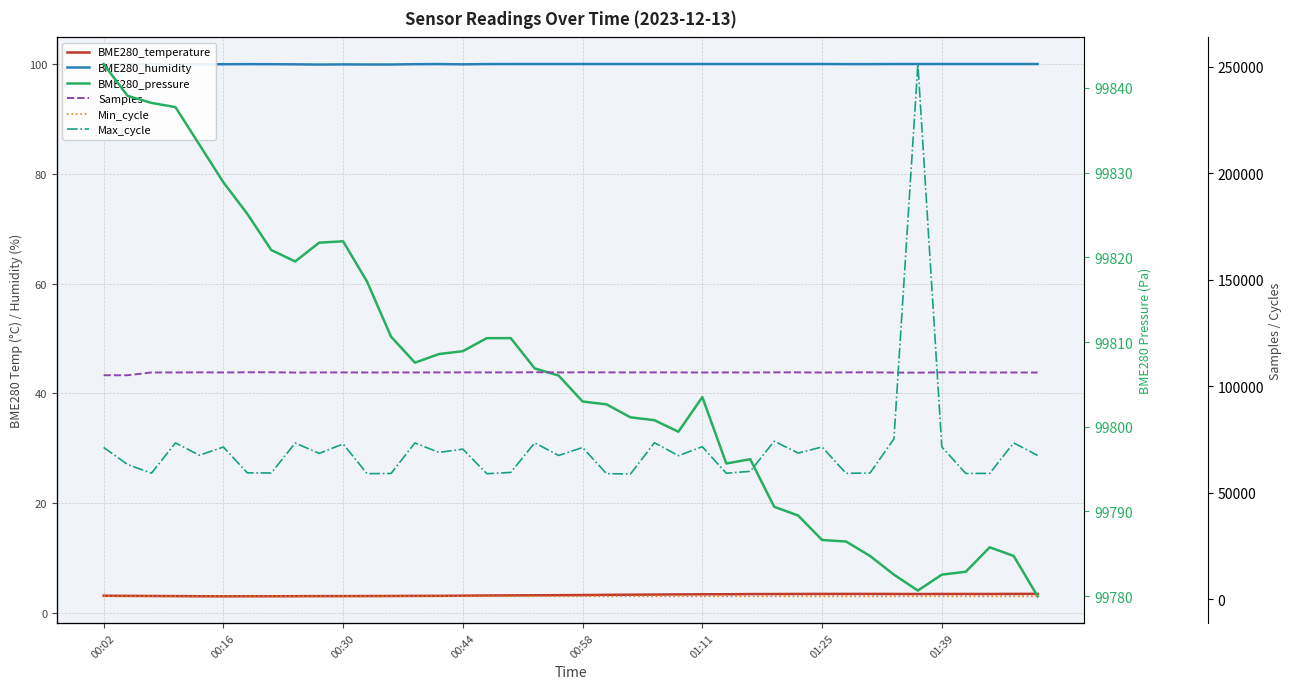

Reading right to left, what are all the values shown in this chart?

BME280_temperature: 3.5	3.5	3.5	3.5	3.5	3.5	3.5	3.5	3.5	3.5	3.5	3.5	3.5	3.4	3.4	3.4	3.4	3.4	3.3	3.3	3.3	3.2	3.2	3.2	3.2	3.1	3.1	3.1	3.1	3.1	3.1	3.1	3.1	3.1	3.0	3.1	3.1	3.1	3.1	3.2
BME280_humidity: 100.0	100.0	100.0	100.0	100.0	100.0	100.0	100.0	100.0	100.0	100.0	100.0	100.0	100.0	100.0	100.0	100.0	100.0	100.0	100.0	100.0	100.0	100.0	100.0	99.9	100.0	100.0	99.9	99.9	99.9	99.9	99.9	100.0	100.0	100.0	99.9	99.9	100.0	100.0	99.9
BME280_pressure: 99780.0	99784.8	99785.8	99782.9	99782.5	99780.7	99782.5	99784.8	99786.4	99786.6	99789.5	99790.6	99796.2	99795.7	99803.5	99799.4	99800.8	99801.1	99802.6	99803.0	99806.0	99806.9	99810.5	99810.5	99808.9	99808.6	99807.6	99810.6	99817.1	99821.9	99821.7	99819.5	99820.9	99825.1	99828.9	99833.3	99837.7	99838.2	99839.1	99842.8
Samples: 106378.0	106396.0	106406.0	106442.0	106443.0	106312.0	106369.0	106457.0	106454.0	106369.0	106457.0	106455.0	106390.0	106428.0	106384.0	106435.0	106455.0	106424.0	106440.0	106484.0	106417.0	106508.0	106445.0	106442.0	106445.0	106428.0	106419.0	106429.0	106390.0	106435.0	106423.0	106363.0	106497.0	106483.0	106407.0	106464.0	106405.0	106403.0	105098.0	105102.0
Min_cycle: 1286.0	1286.0	1287.0	1287.0	1286.0	1286.0	1287.0	1286.0	1286.0	1286.0	1286.0	1285.0	1286.0	1286.0	1286.0	1286.0	1286.0	1286.0	1285.0	1285.0	1287.0	1286.0	1286.0	1286.0	1286.0	1287.0	1285.0	1286.0	1286.0	1286.0	1286.0	1287.0	1286.0	1285.0	1285.0	1286.0	1285.0	1286.0	1286.0	1289.0
Max_cycle: 67448.0	73343.0	59023.0	58987.0	71427.0	251235.0	75193.0	59179.0	59037.0	71416.0	68546.0	74110.0	59991.0	59069.0	71540.0	67334.0	73421.0	58732.0	58893.0	71156.0	67432.0	73355.0	59455.0	58869.0	70412.0	68853.0	73323.0	58971.0	58896.0	72827.0	68397.0	73279.0	59205.0	59263.0	71402.0	67521.0	73345.0	59133.0	63185.0	71196.0